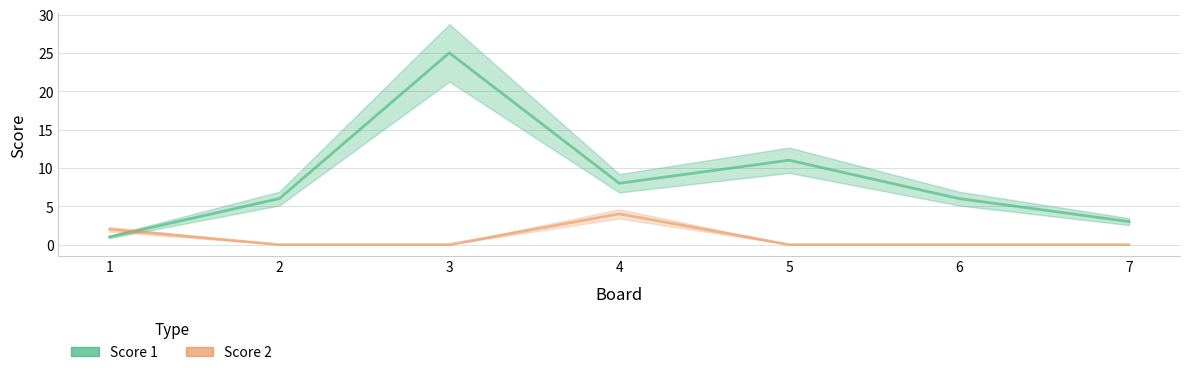

Where is the first local minimum for Score 1?

4